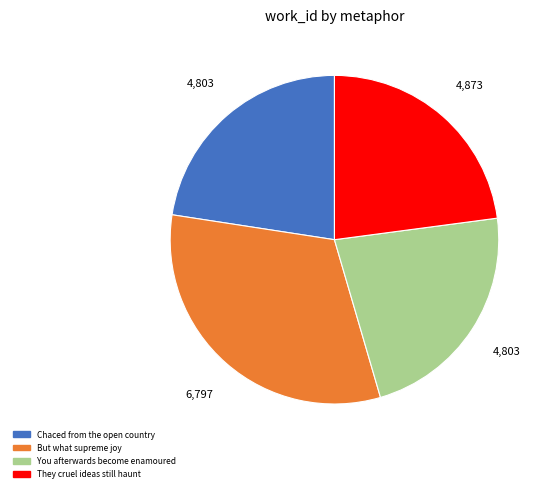

How many slices are in this pie chart?

4